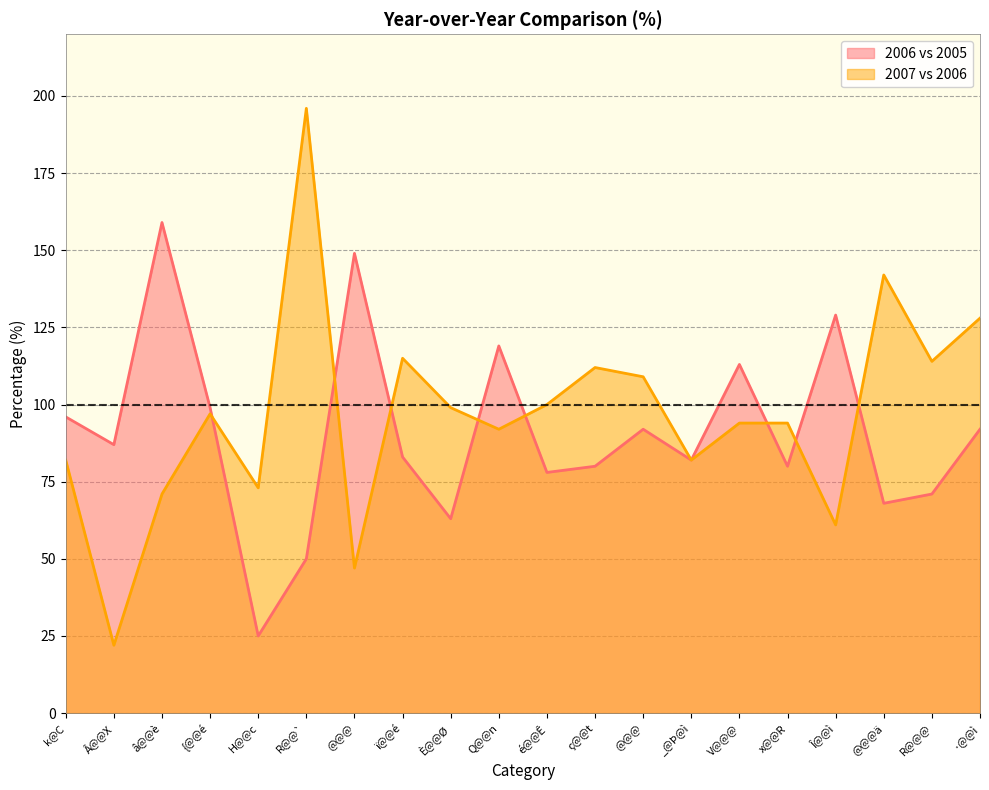

What are all the series names shown in the legend?

2006 vs 2005, 2007 vs 2006